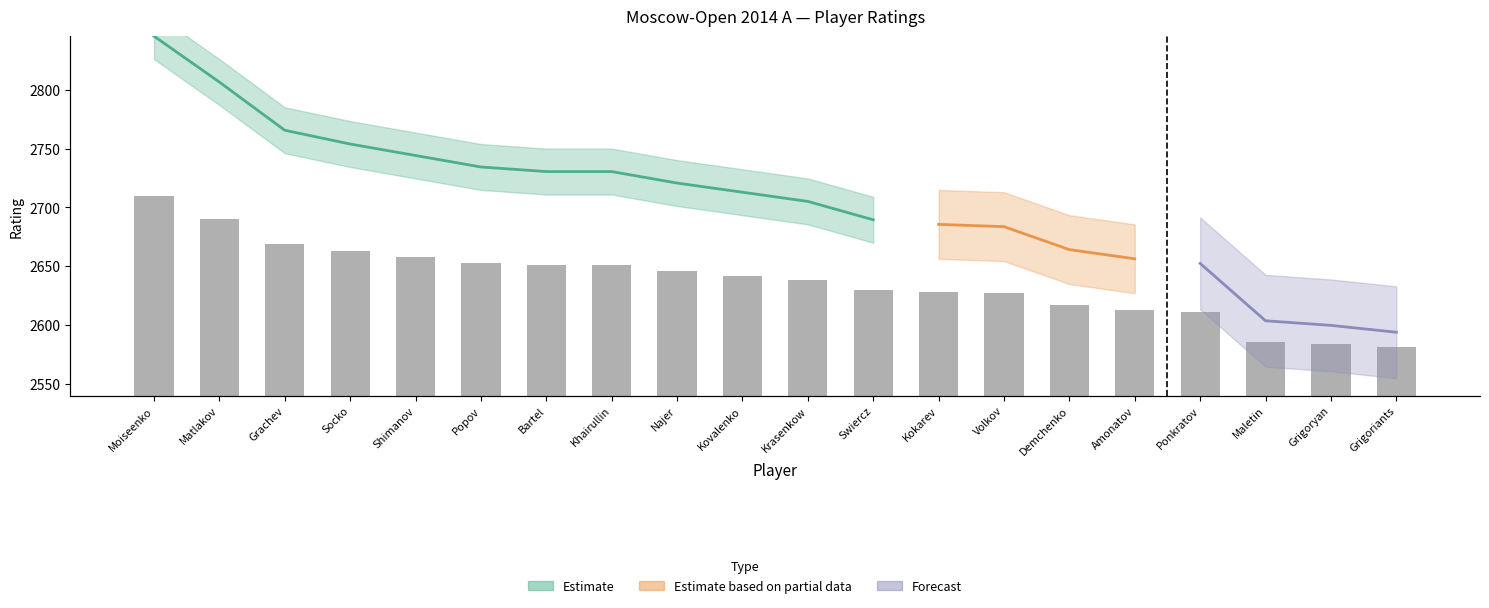

Read the value at Grigoryan.

2584